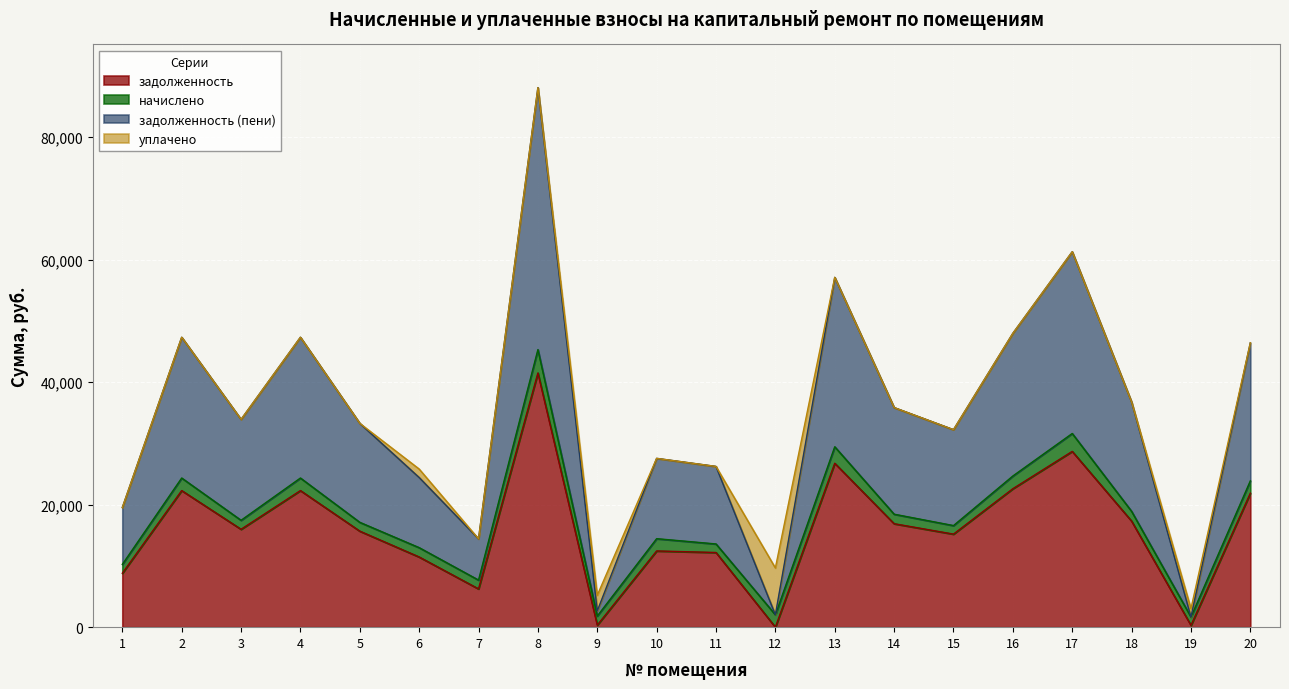

Which series has the largest range (max minus min)?

задолженность (пени)